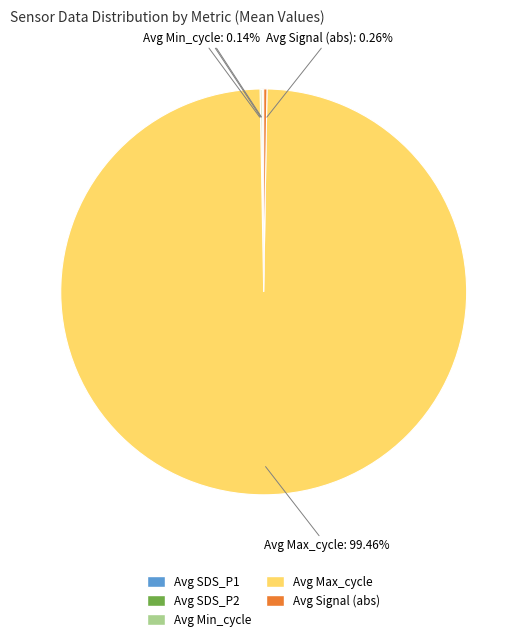

Is there a majority slice in this chart?

Yes